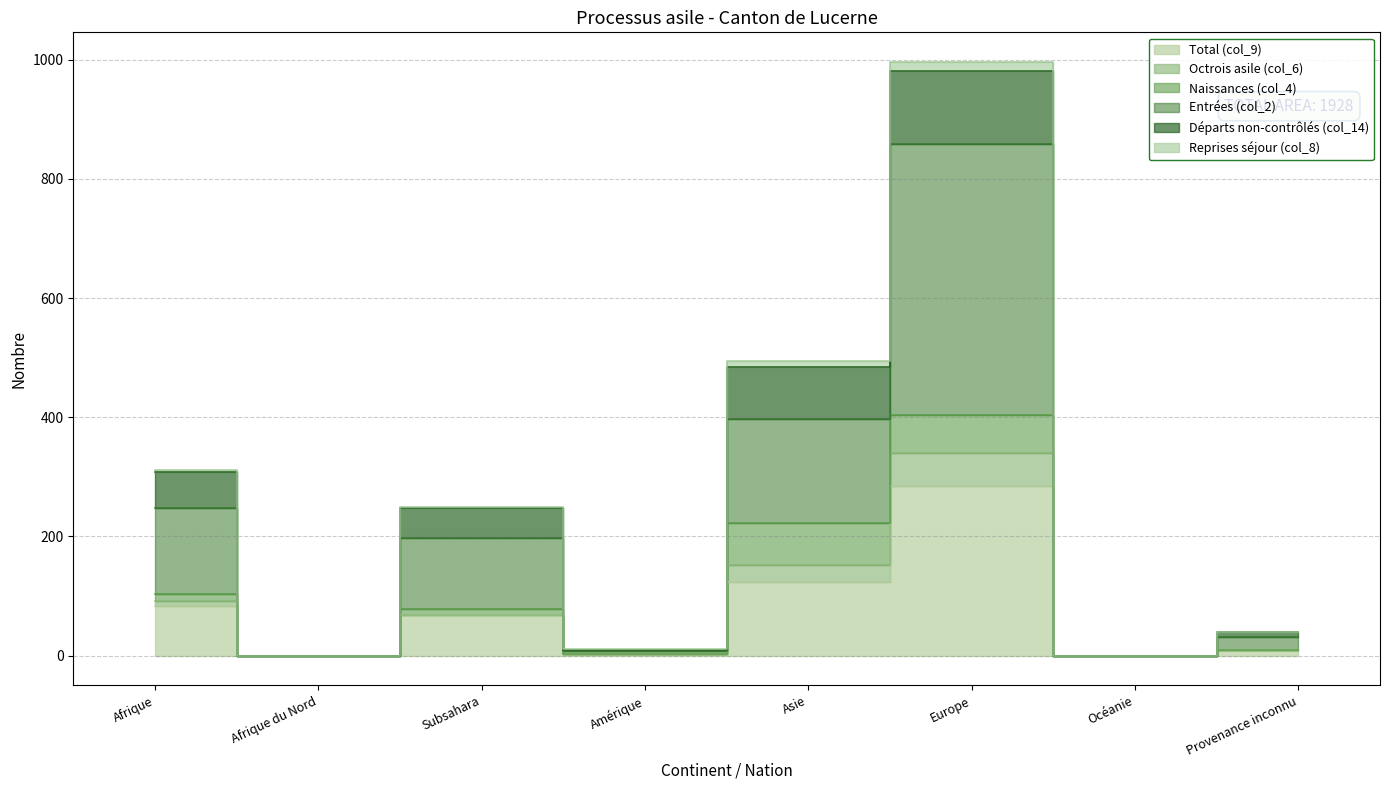

Does the chart have visible grid lines?

Yes